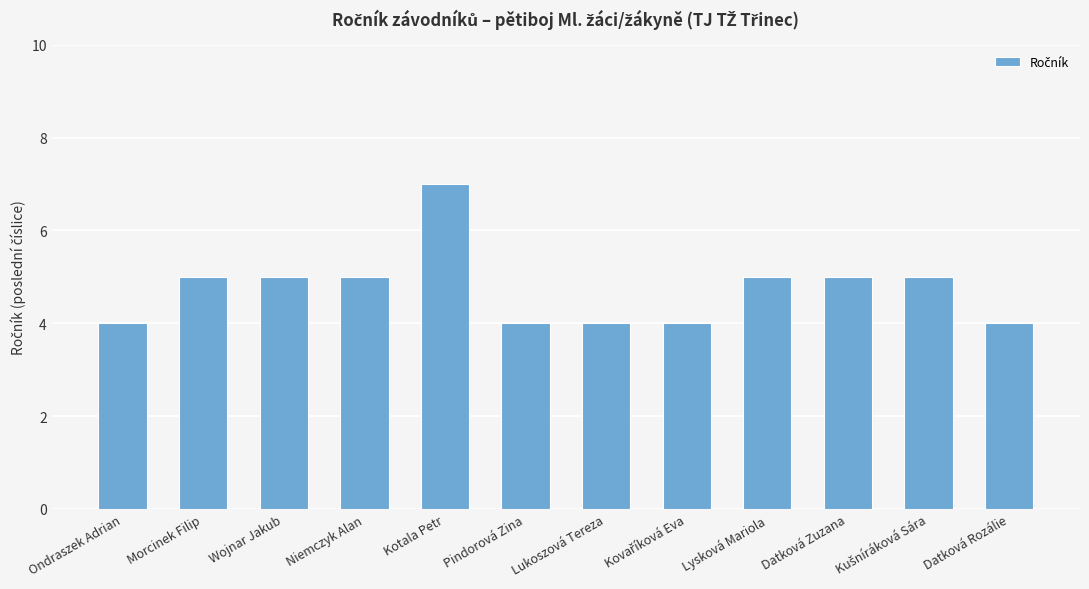

Reading left to right, what are all the values shown in this chart?

4	5	5	5	7	4	4	4	5	5	5	4